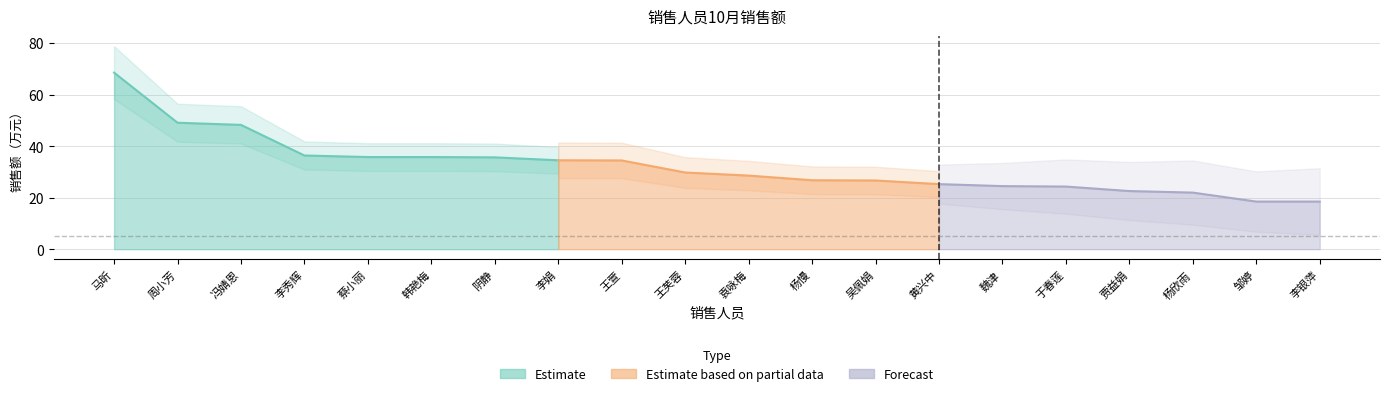

What is the value of the 20th point from the left?

18.5